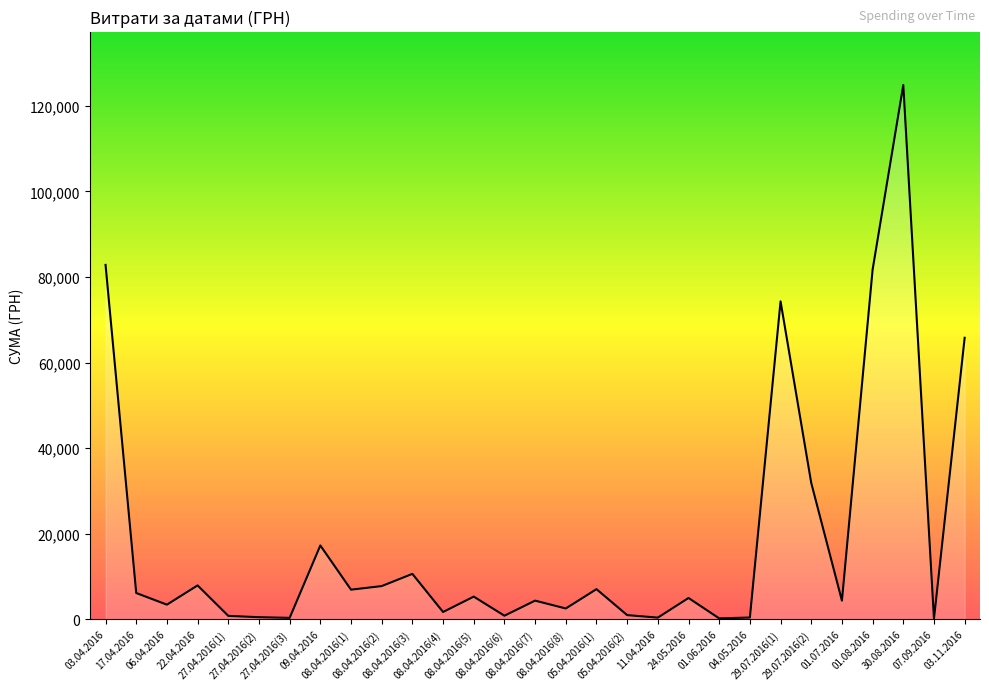

Count the number of data series in this chart.

1